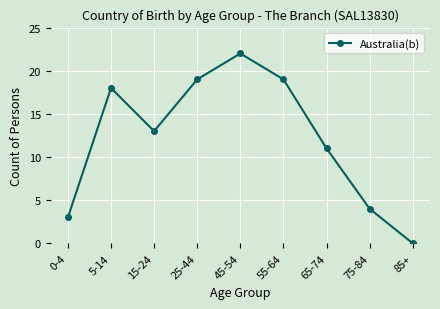

Where is the data nearest to the value 11?

65-74